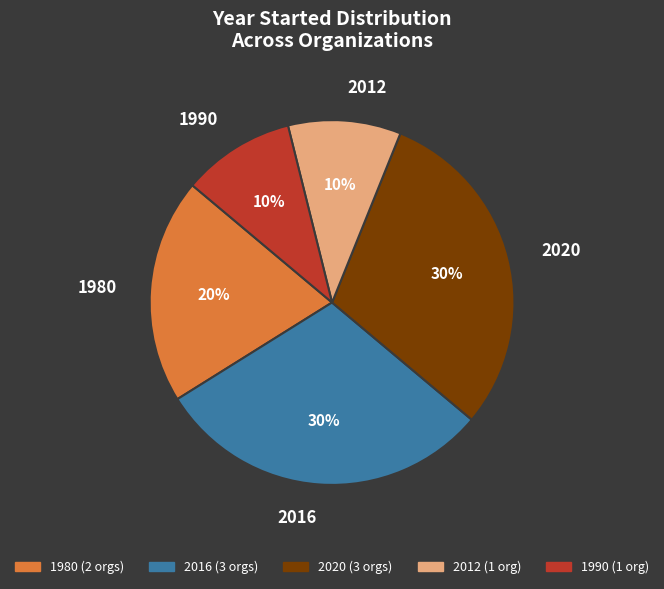

True or false: 1990 accounts for 10% of the total.

True